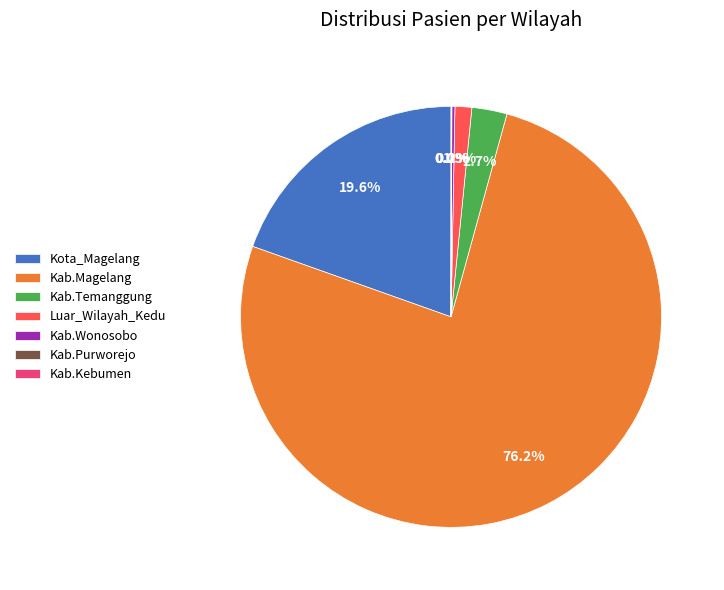

The Kota_Magelang slice represents 13% of the pie. True or false?

False